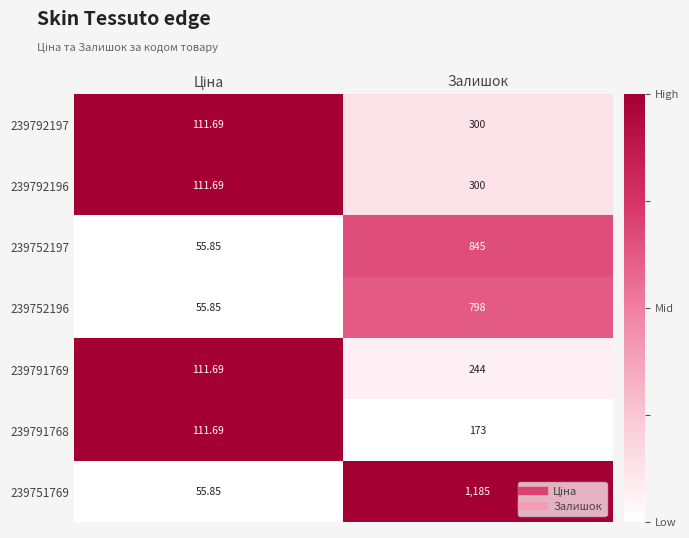

At which category is the sum across all series the highest?

Залишок